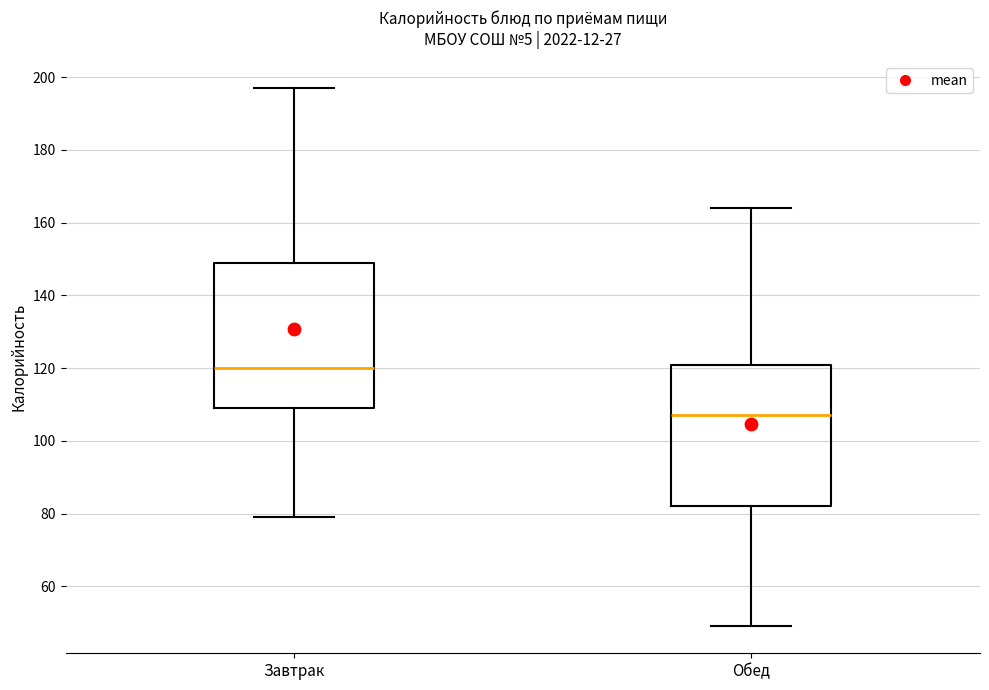

Reading left to right, transcribe this box plot: for each box, give where its median line is, the range the box spans, and where its two whiskers end, as read against the y-axis. The values are not printed on the chart, so give them approximately, as read against the axis.

Завтрак: median 120, box 110 to 150, whiskers 80 to 198
Обед: median 108, box 82 to 122, whiskers 50 to 164